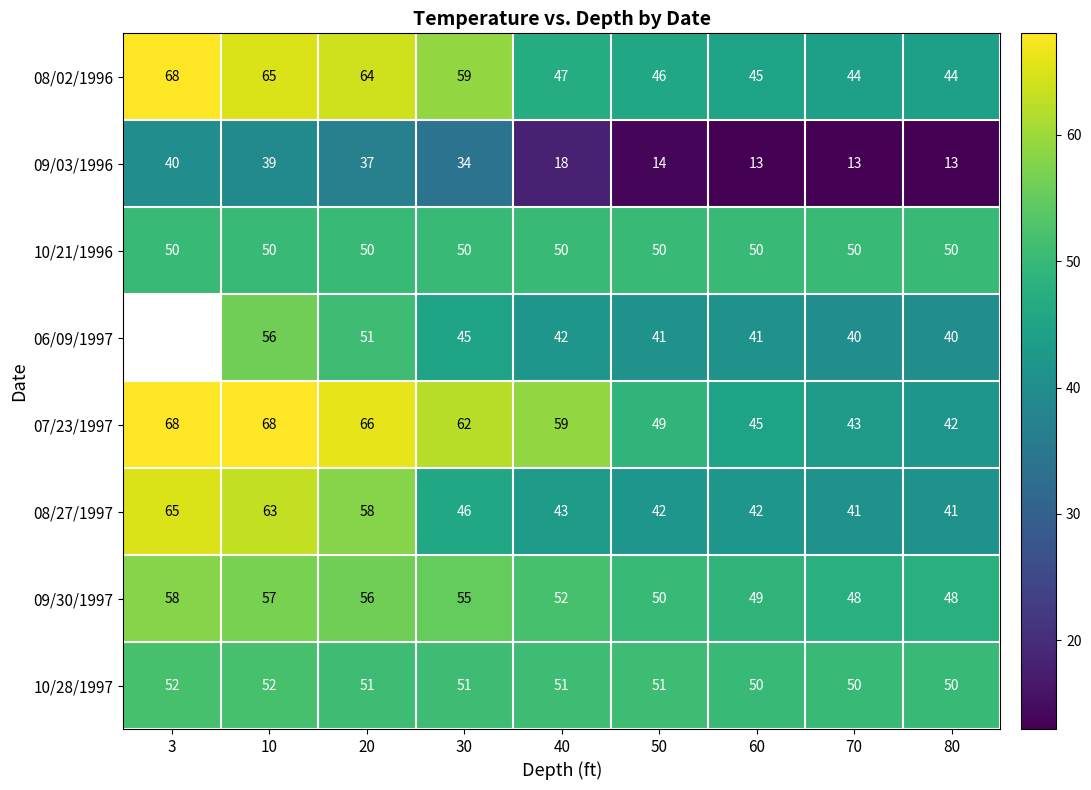

What is the difference between the 06/09/1997 values at 10 and 20?

5